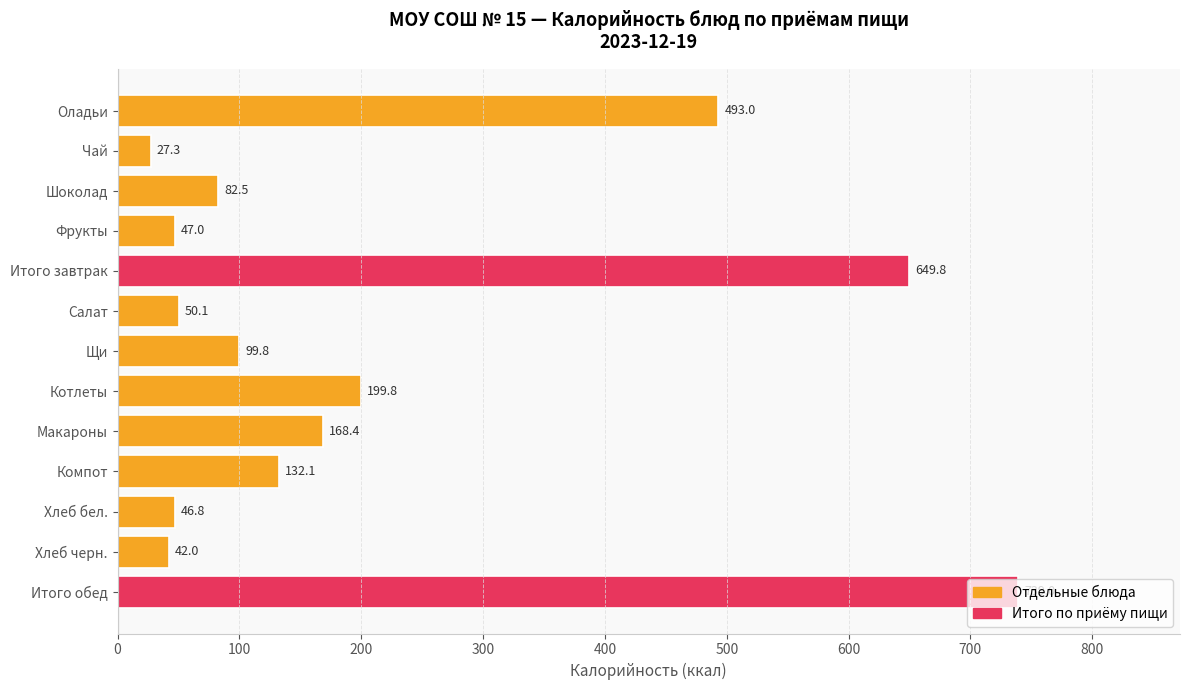

List the labels in order of value, largest first.

Итого обед, Итого завтрак, Оладьи, Котлеты, Макароны, Компот, Щи, Шоколад, Салат, Фрукты, Хлеб бел., Хлеб черн., Чай